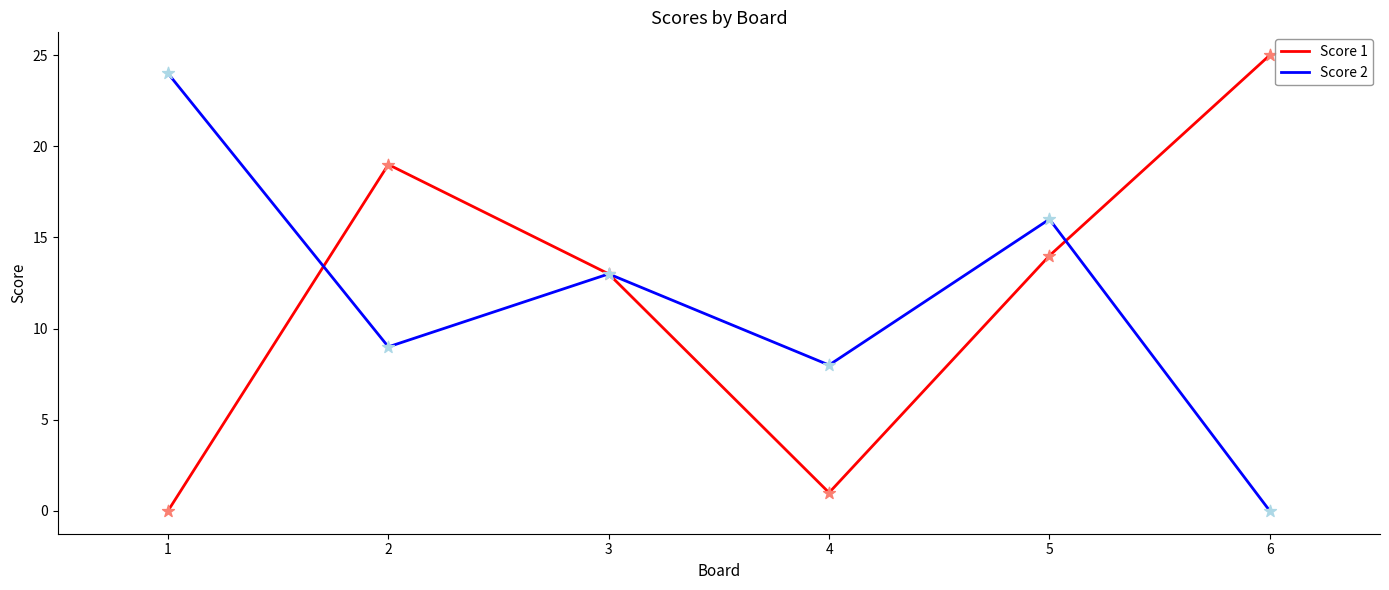

Between 2 and 6, which series saw the biggest shift?

Score 2